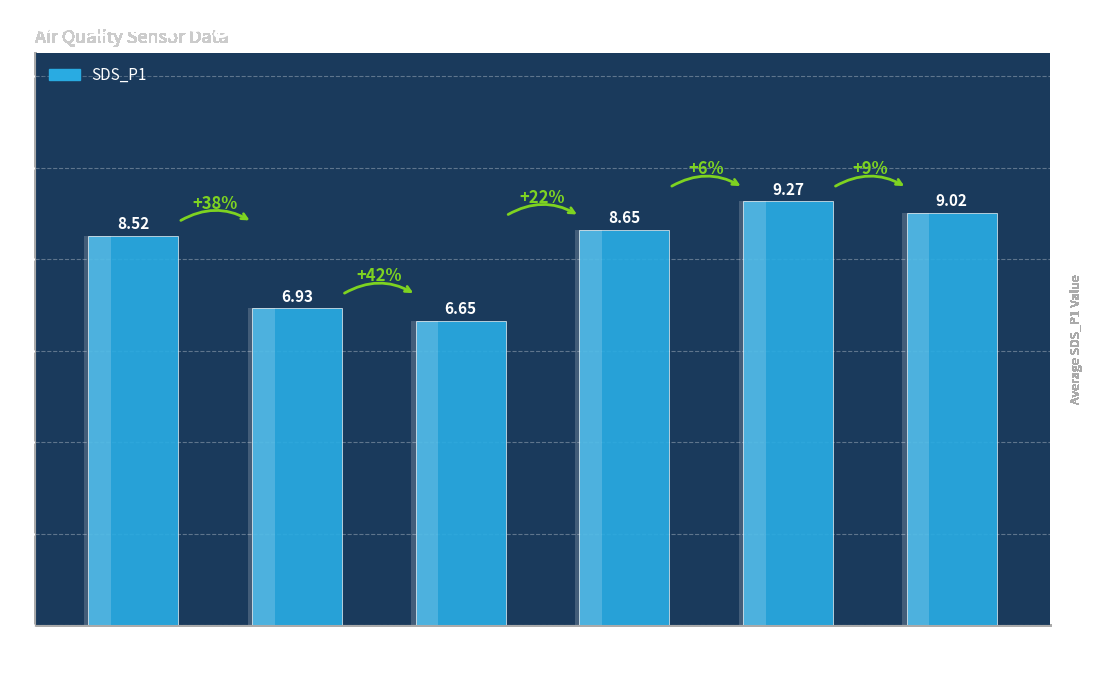

Count the number of values greater than 8.

4